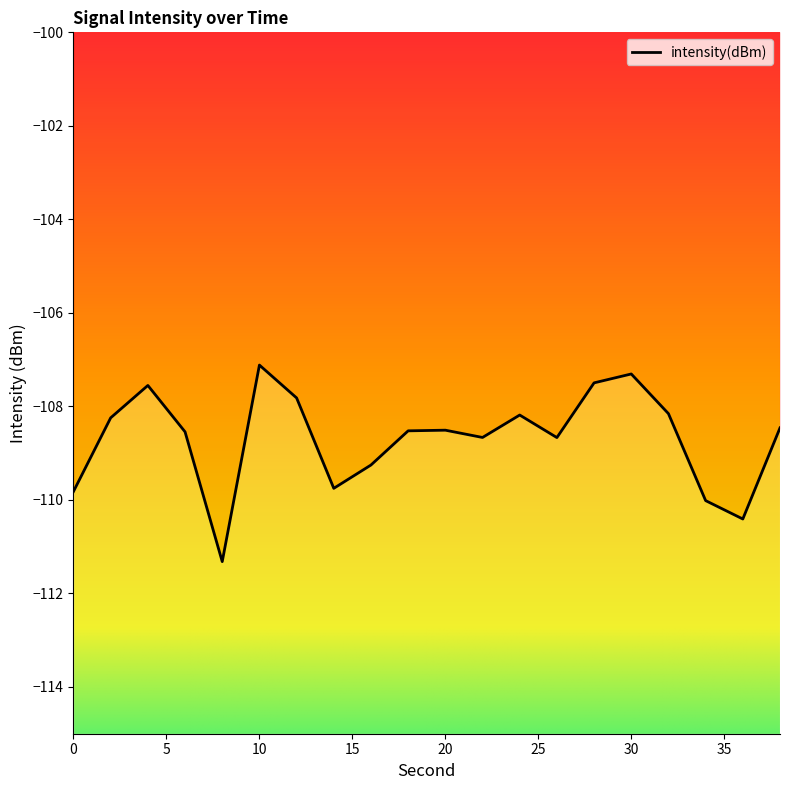

List the labels in order of value, smallest first.

8, 36, 34, 0, 14, 16, 26, 22, 6, 18, 20, 38, 2, 24, 32, 12, 4, 28, 30, 10